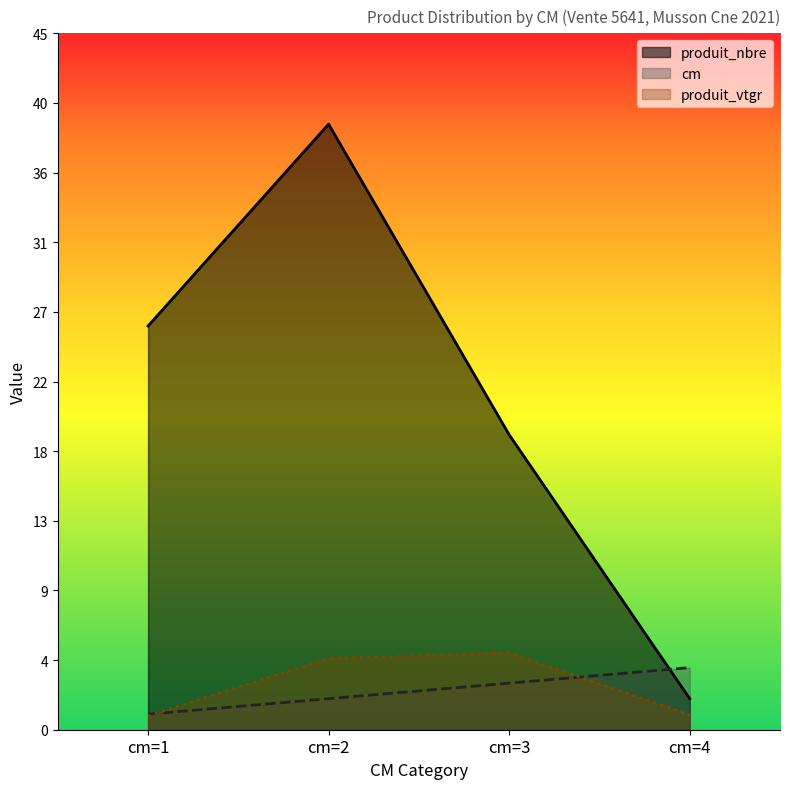

Which category has the highest value in the cm series?

cm=4